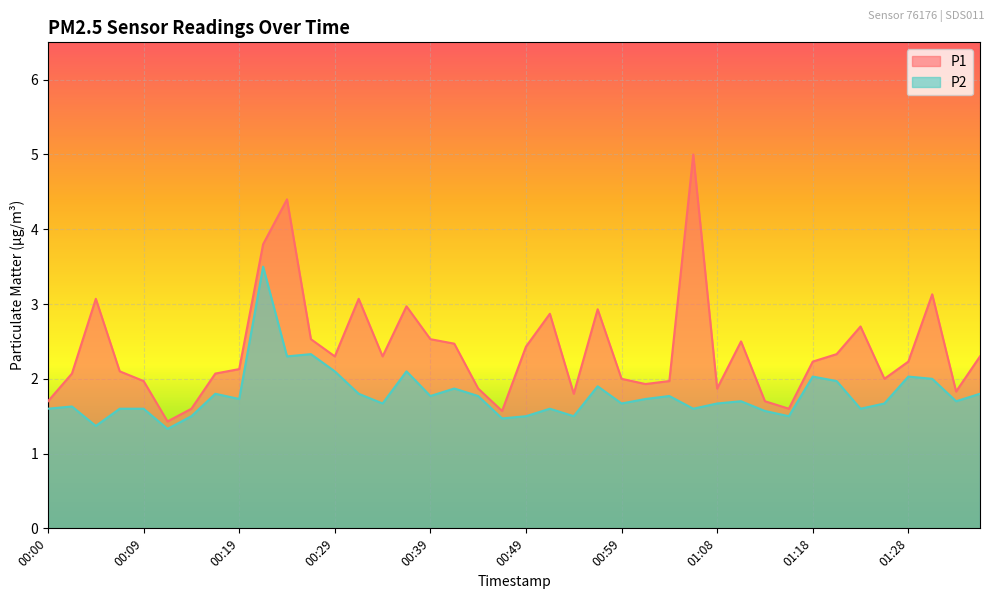

At 01:04, list the series in order from smallest to largest.

P2, P1